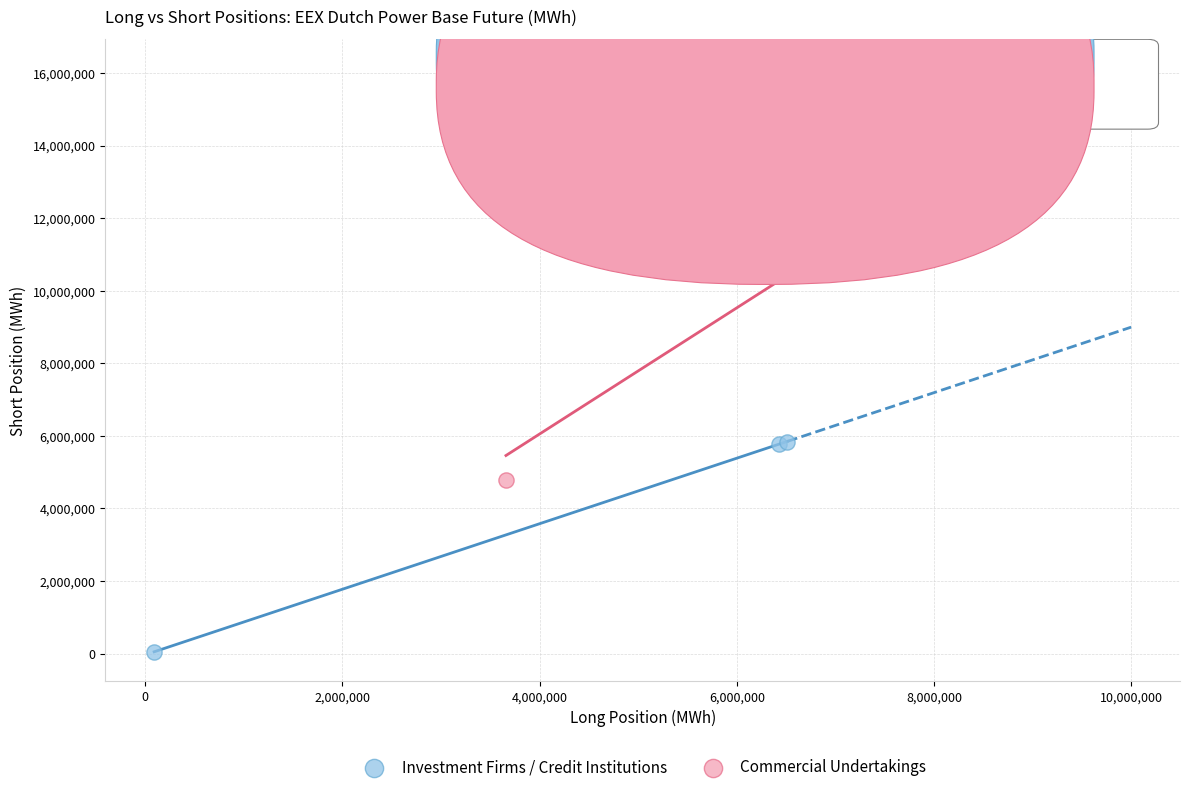

Which series has the largest Y range (max minus min)?

Commercial Undertakings